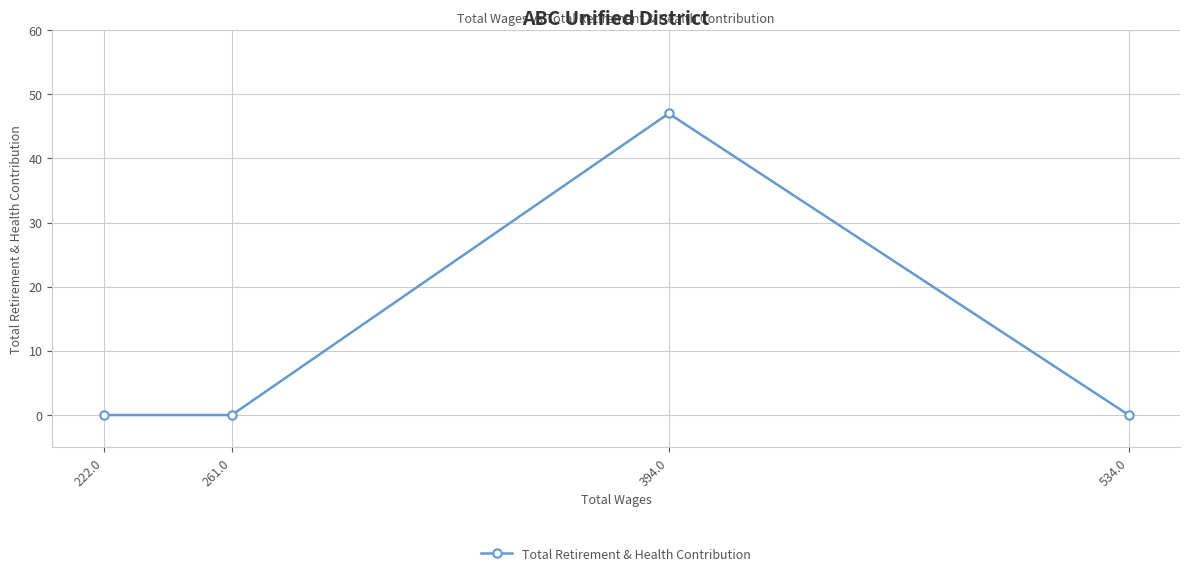

Between 261.0 and 394.0, which is larger?

394.0